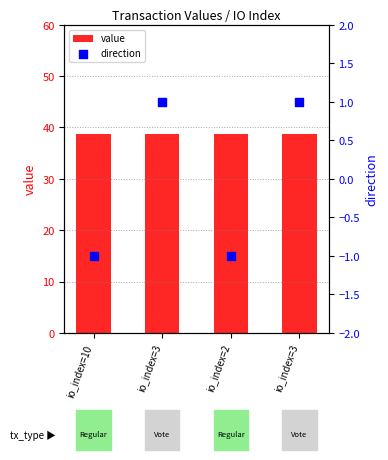

At how many categories does at least one series exceed 9?

4